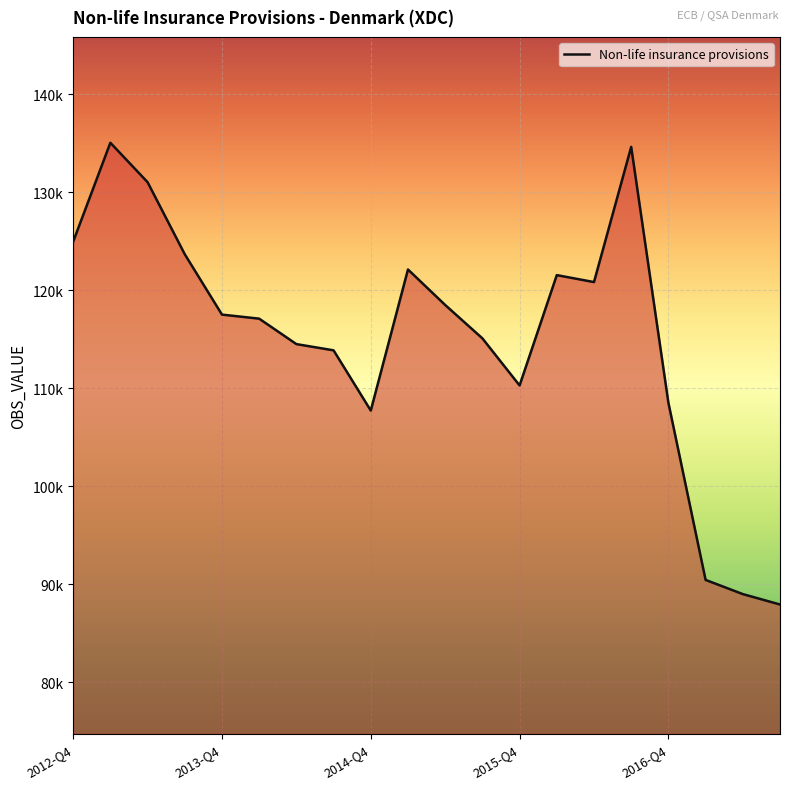

What is the value of the 6th point from the left?

117086